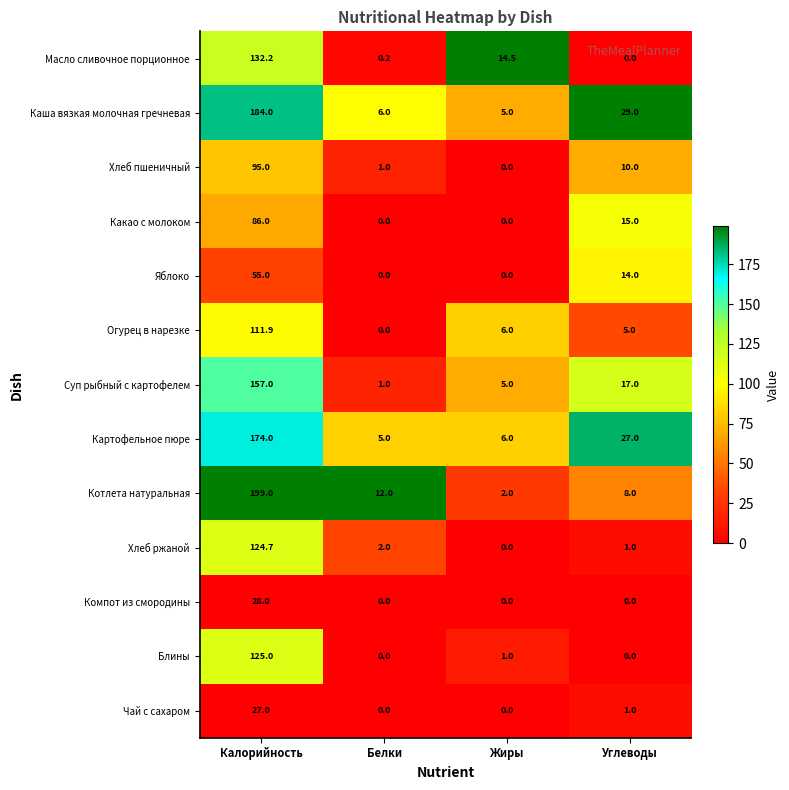

Rank the series at Белки from lowest to highest value.

Какао с молоком, Яблоко, Огурец в нарезке, Компот из смородины, Блины, Чай с сахаром, Масло сливочное порционное, Хлеб пшеничный, Суп рыбный с картофелем, Хлеб ржаной, Картофельное пюре, Каша вязкая молочная гречневая, Котлета натуральная